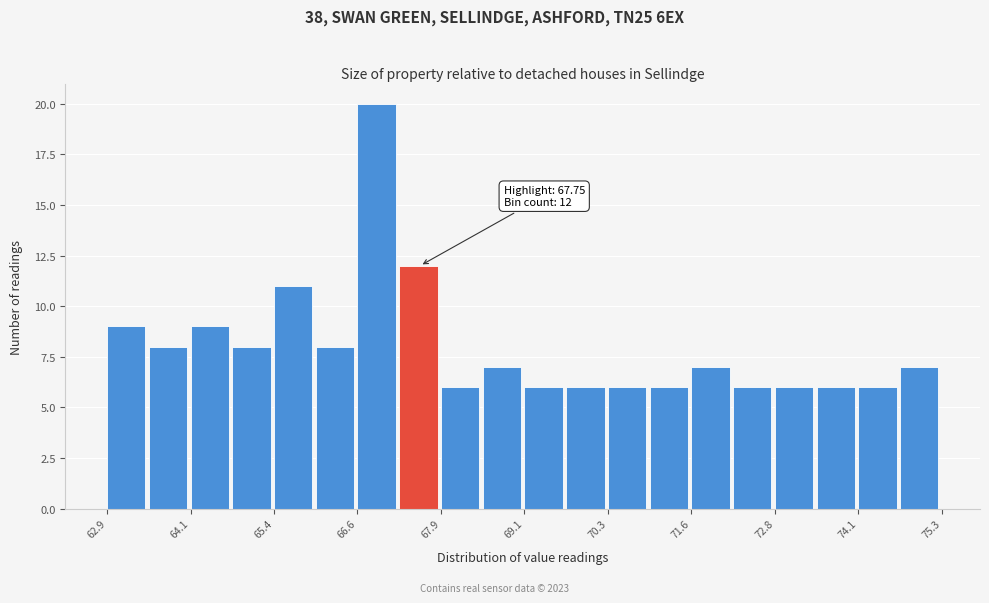

Read against the x-axis, roughly where is the centre of the tallest bar?

67.0